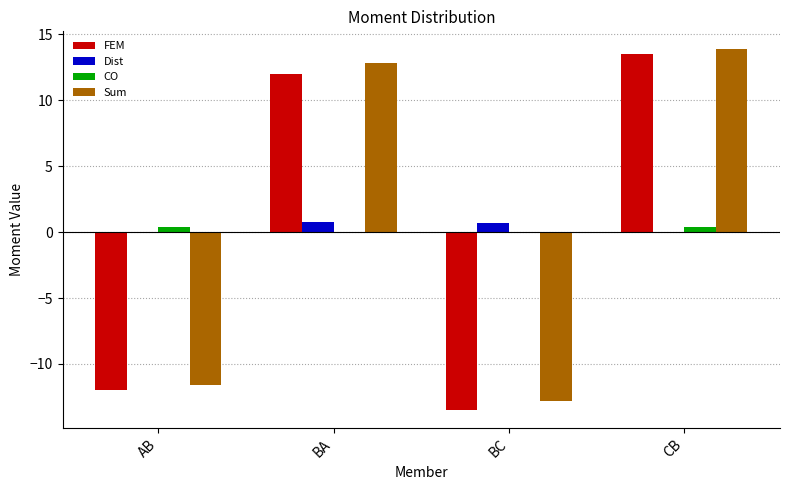

At which category does the chart reach its peak across all series?

CB